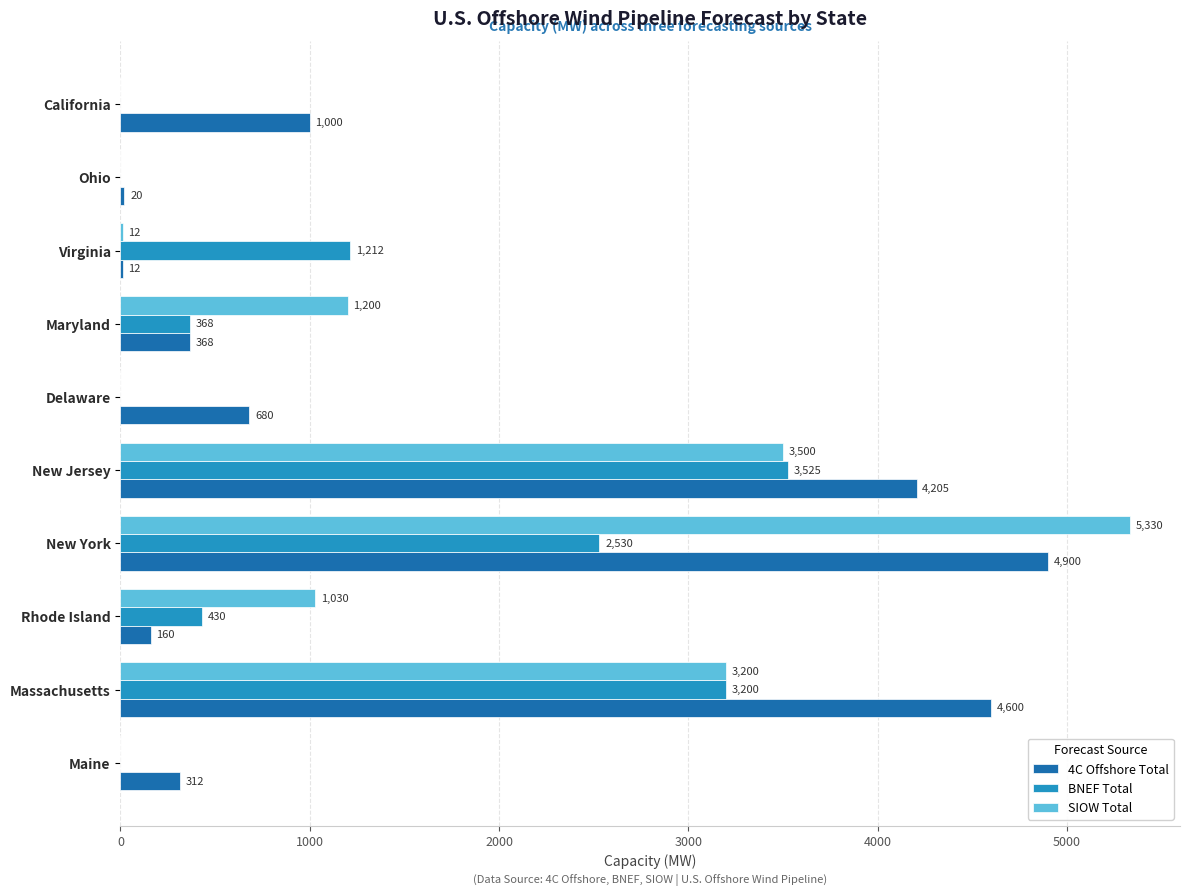

At which category is the sum across all series the highest?

New York